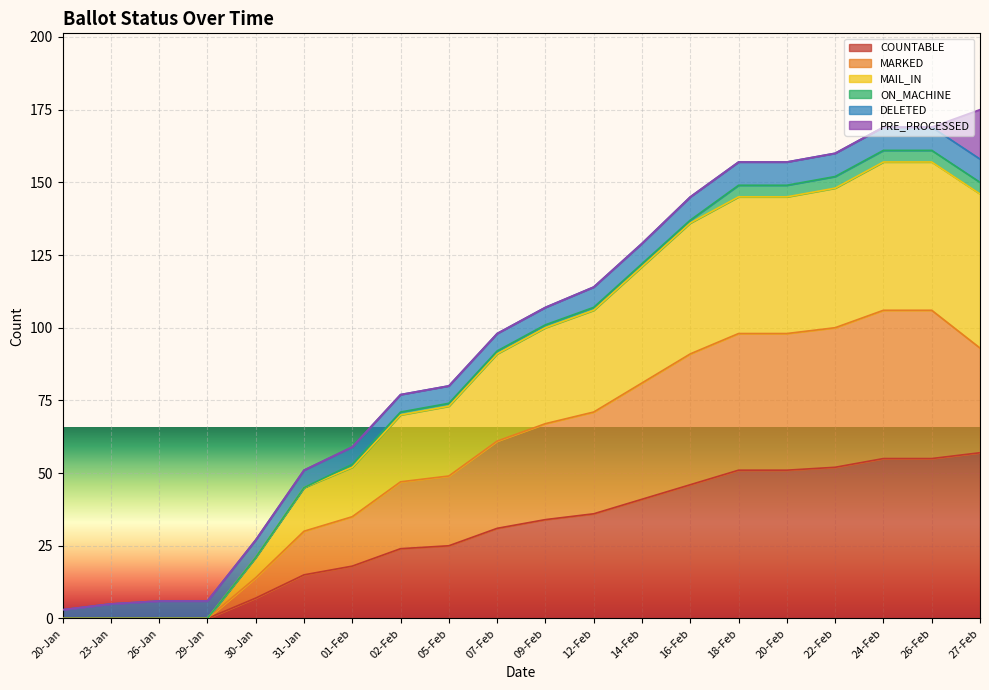

The COUNTABLE series shows 55 at 26-Feb. True or false?

True